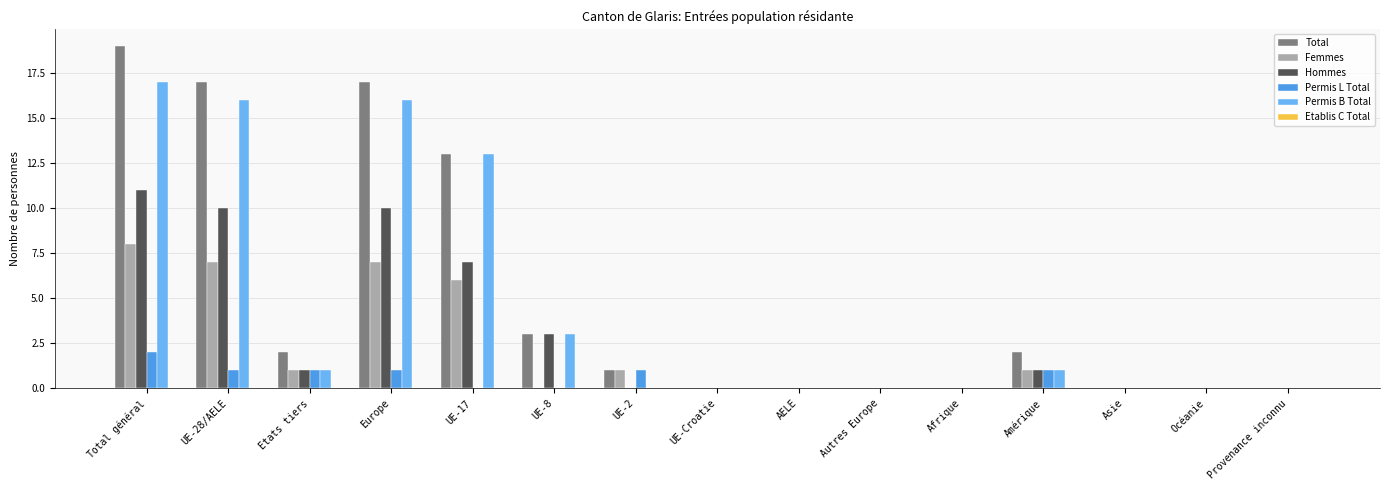

At which label is Total closest to 9?

UE-17